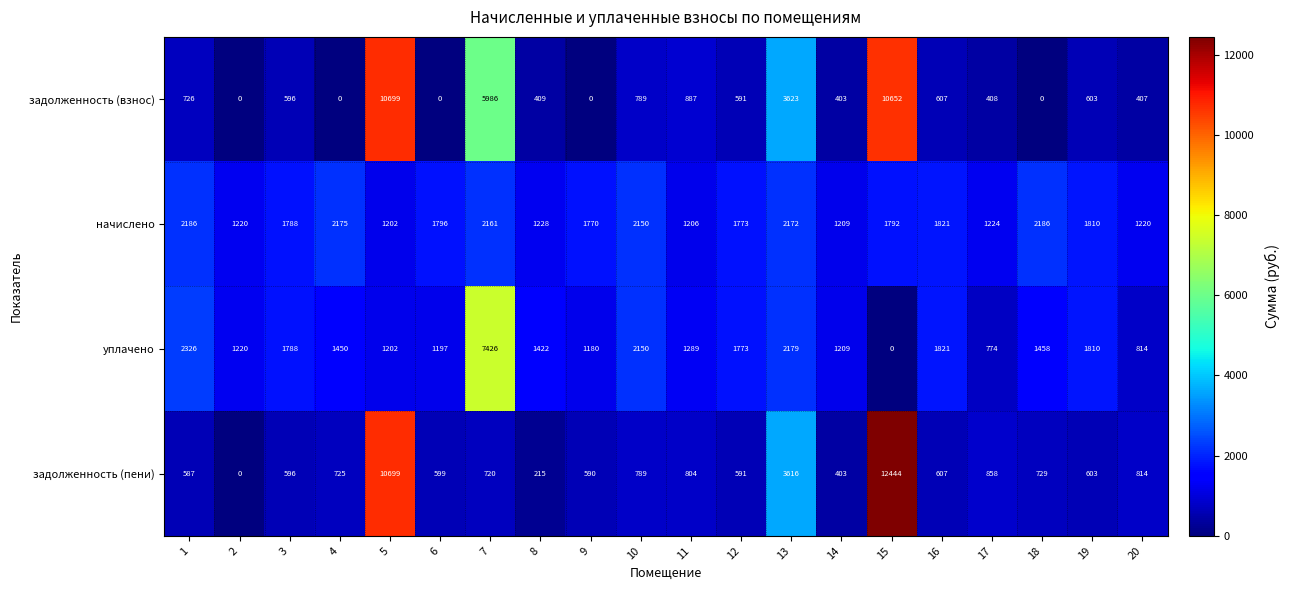

At which category is the sum across all series the highest?

15